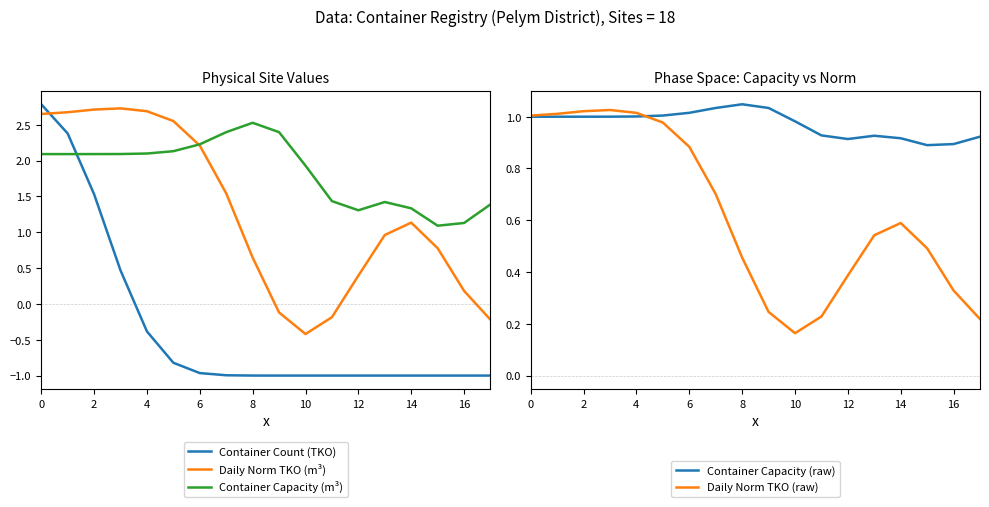

What is the average value of the Container Capacity (m³) series?

1.8